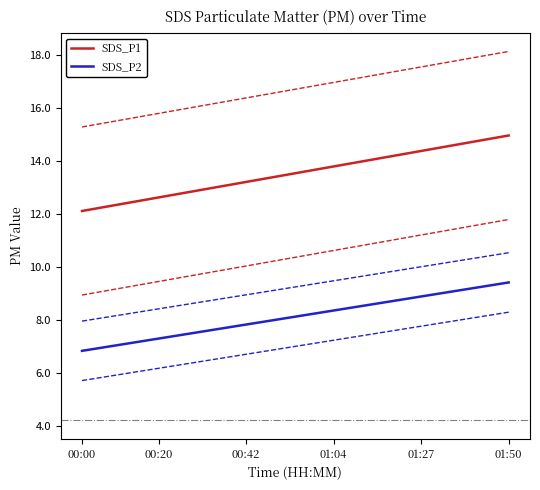

Between 38 and 33, which is larger?

38